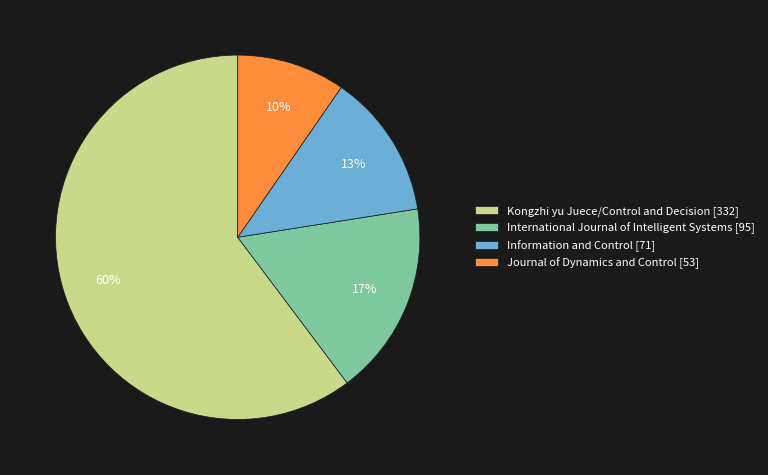

To the nearest percent, what is the combined percentage of Kongzhi yu Juece/Control and Decision and International Journal of Intelligent Systems?

77%